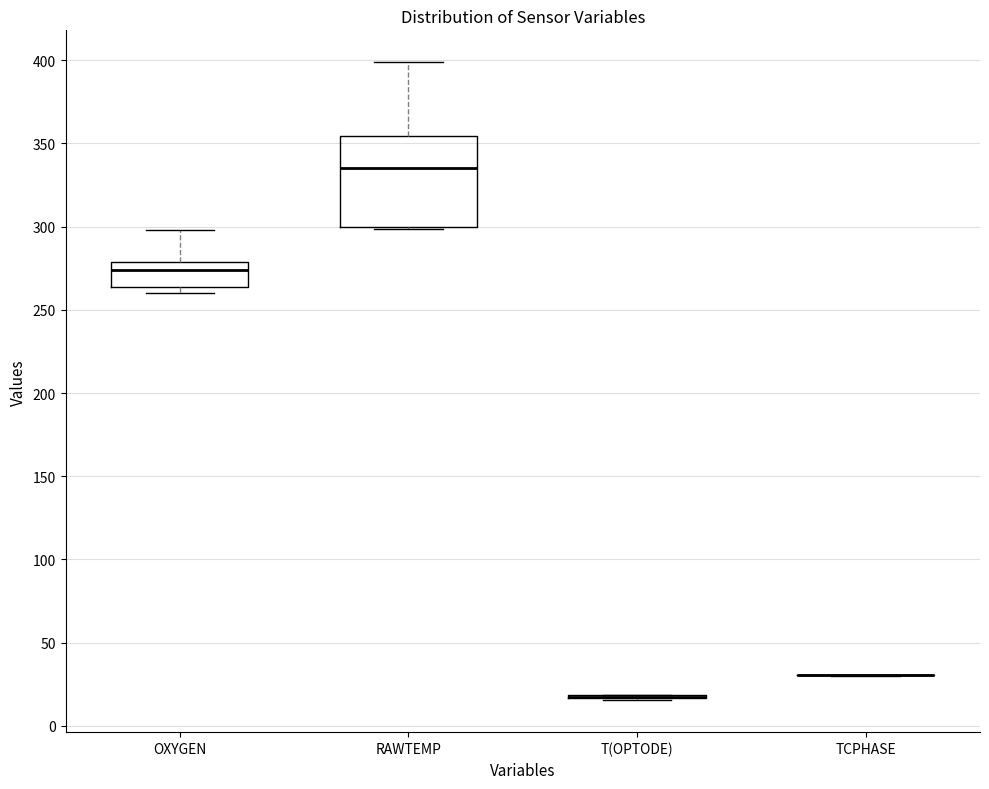

Comparing the boxes themselves (not the whiskers), which one is the tallest?

RAWTEMP